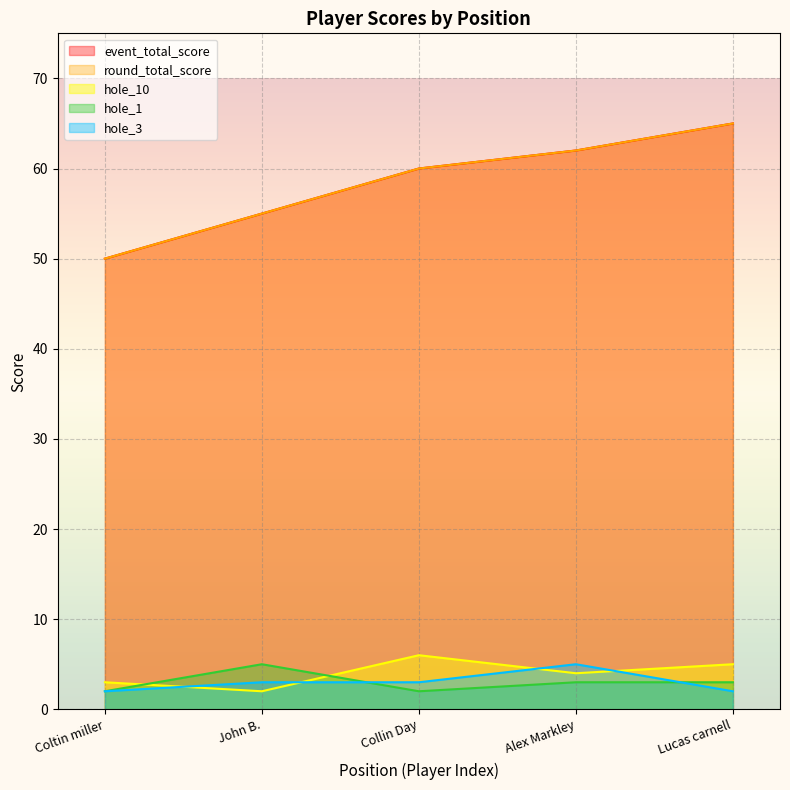

At which label is hole_10 closest to 4?

Alex Markley